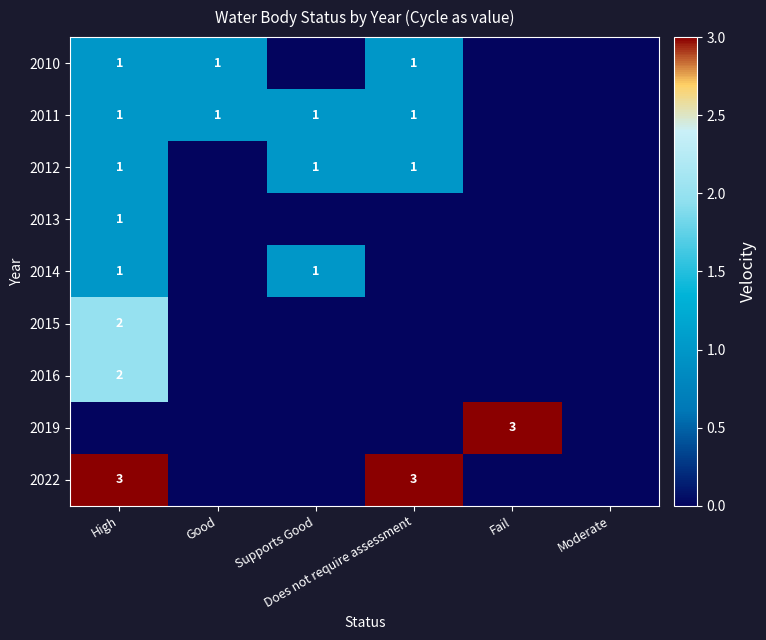

Which has a higher value, Supports Good or Does not require assessment?

Does not require assessment